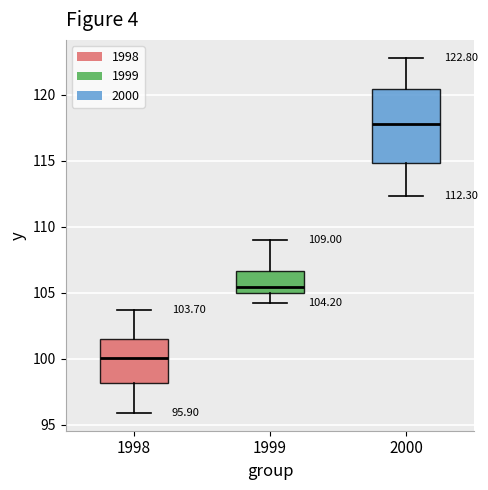

Which box's median line is the lowest?

1998